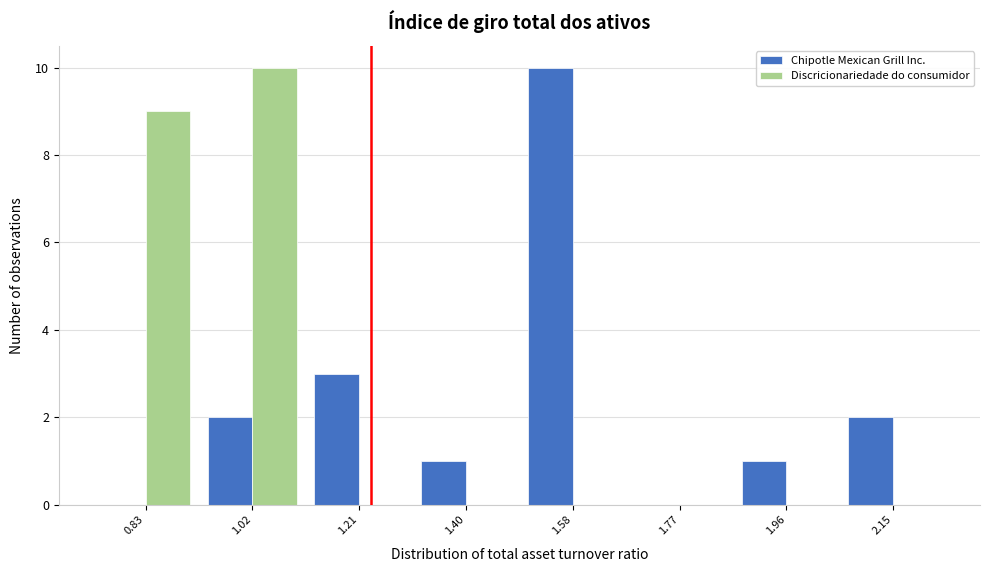

In the Discricionariedade do consumidor series, which range on the x-axis has the tallest bar?

0.92 to 1.12